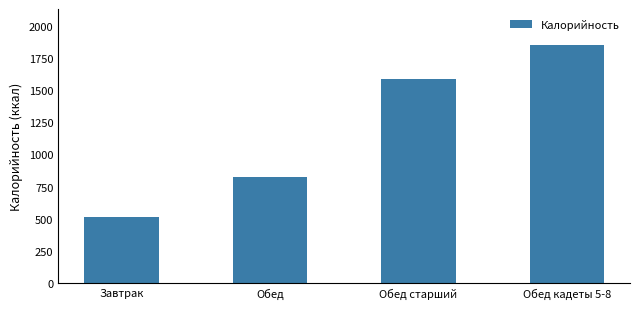

What is the label of the 3rd bar from the right?

Обед